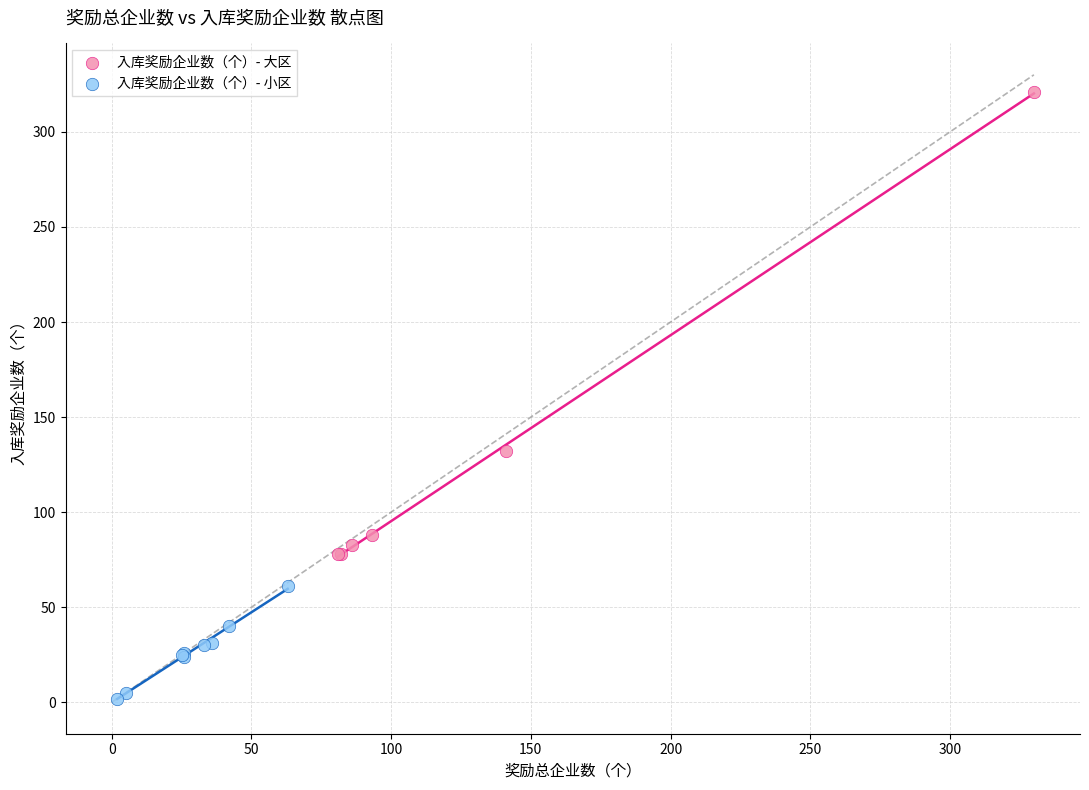

Which series contains the highest Y value?

入库奖励企业数（个）- 大区